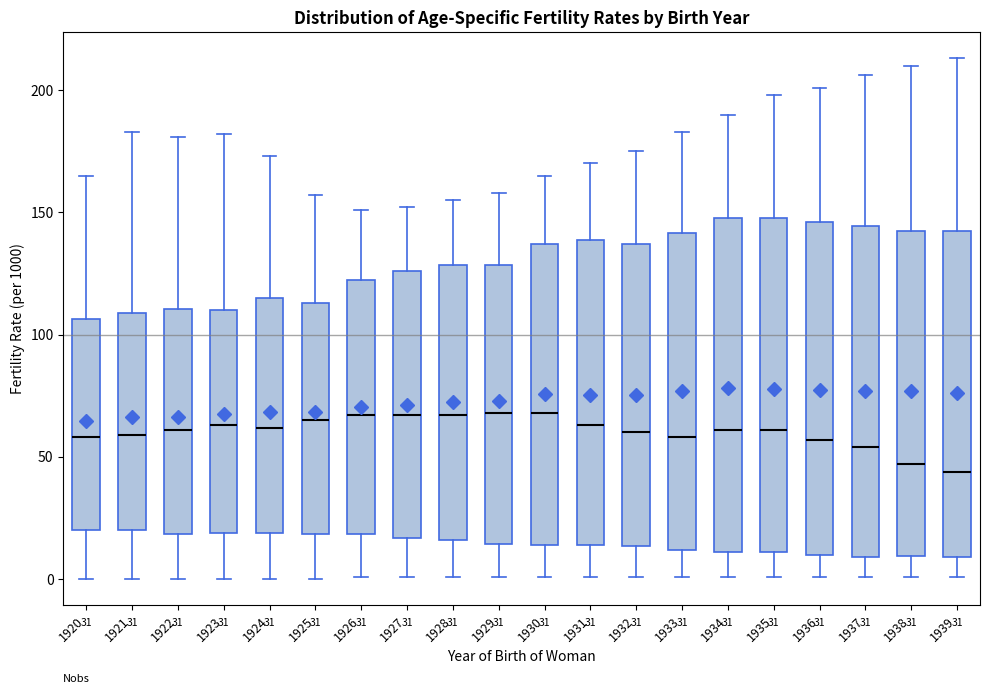

Reading left to right, read every box against the y-axis: the position of its median line, the range the box covers, and the ends of its whiskers. The values are not printed on the chart, so give them approximately, as read against the axis.

1920: median 60, box 20 to 105, whiskers 0 to 165
1921: median 60, box 20 to 110, whiskers 0 to 185
1922: median 60, box 20 to 110, whiskers 0 to 180
1923: median 65, box 20 to 110, whiskers 0 to 180
1924: median 60, box 20 to 115, whiskers 0 to 175
1925: median 65, box 20 to 115, whiskers 0 to 155
1926: median 65, box 20 to 125, whiskers 0 to 150
1927: median 65, box 15 to 125, whiskers 0 to 150
1928: median 65, box 15 to 130, whiskers 0 to 155
1929: median 70, box 15 to 130, whiskers 0 to 160
1930: median 70, box 15 to 135, whiskers 0 to 165
1931: median 65, box 15 to 140, whiskers 0 to 170
1932: median 60, box 15 to 135, whiskers 0 to 175
1933: median 60, box 10 to 140, whiskers 0 to 185
1934: median 60, box 10 to 150, whiskers 0 to 190
1935: median 60, box 10 to 150, whiskers 0 to 200
1936: median 55, box 10 to 145, whiskers 0 to 200
1937: median 55, box 10 to 145, whiskers 0 to 205
1938: median 45, box 10 to 145, whiskers 0 to 210
1939: median 45, box 10 to 145, whiskers 0 to 215